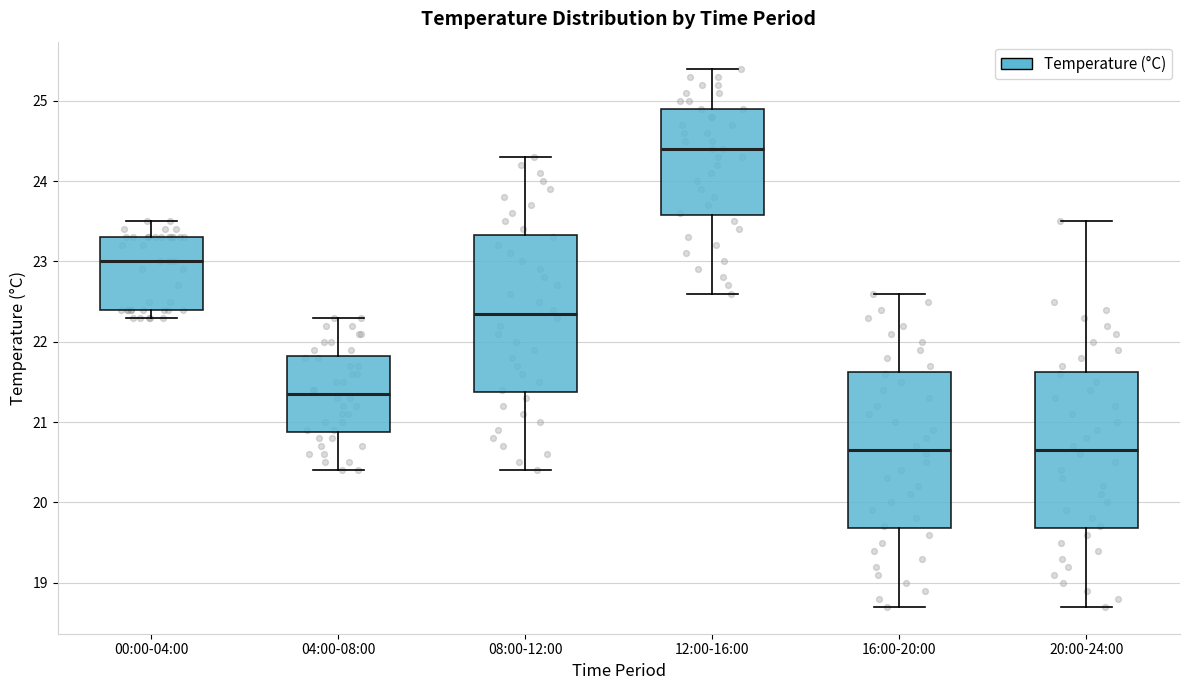

Reading left to right, transcribe this box plot: for each box, give where its median line is, the range the box spans, and where its two whiskers end, as read against the y-axis. The values are not printed on the chart, so give them approximately, as read against the axis.

00:00-04:00: median 23.0, box 22.4 to 23.3, whiskers 22.3 to 23.5
04:00-08:00: median 21.4, box 20.9 to 21.8, whiskers 20.4 to 22.3
08:00-12:00: median 22.4, box 21.4 to 23.3, whiskers 20.4 to 24.3
12:00-16:00: median 24.4, box 23.6 to 24.9, whiskers 22.6 to 25.4
16:00-20:00: median 20.7, box 19.7 to 21.6, whiskers 18.7 to 22.6
20:00-24:00: median 20.7, box 19.7 to 21.6, whiskers 18.7 to 23.5